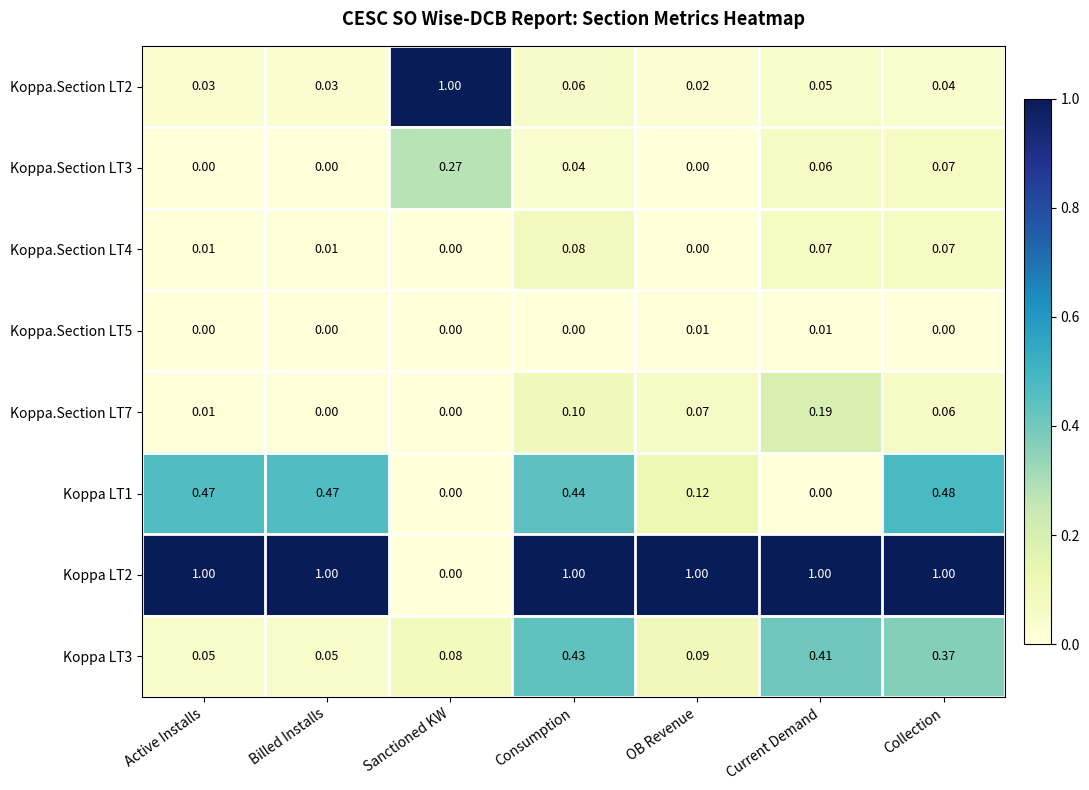

Is the value of Koppa.Section LT7 at Sanctioned KW greater than the value of Koppa LT1 at Consumption?

No